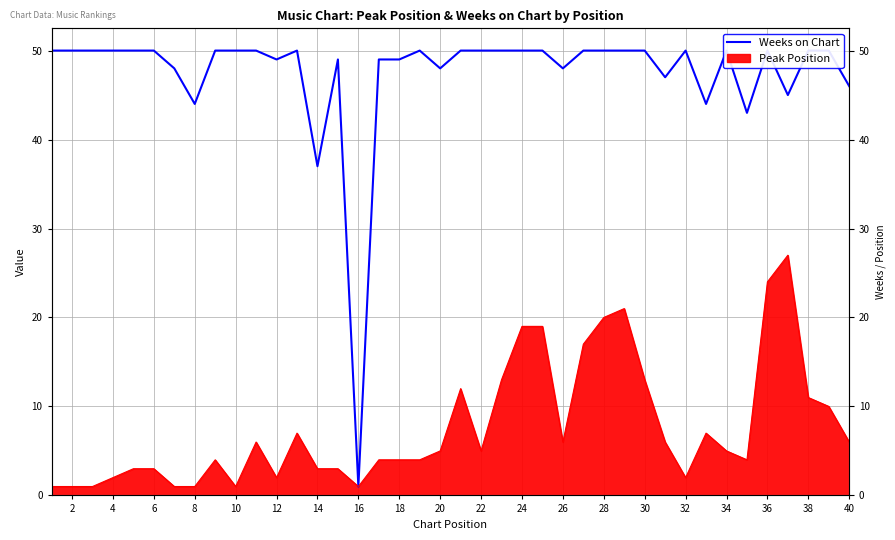

What is the difference between the second highest and second lowest values?

13